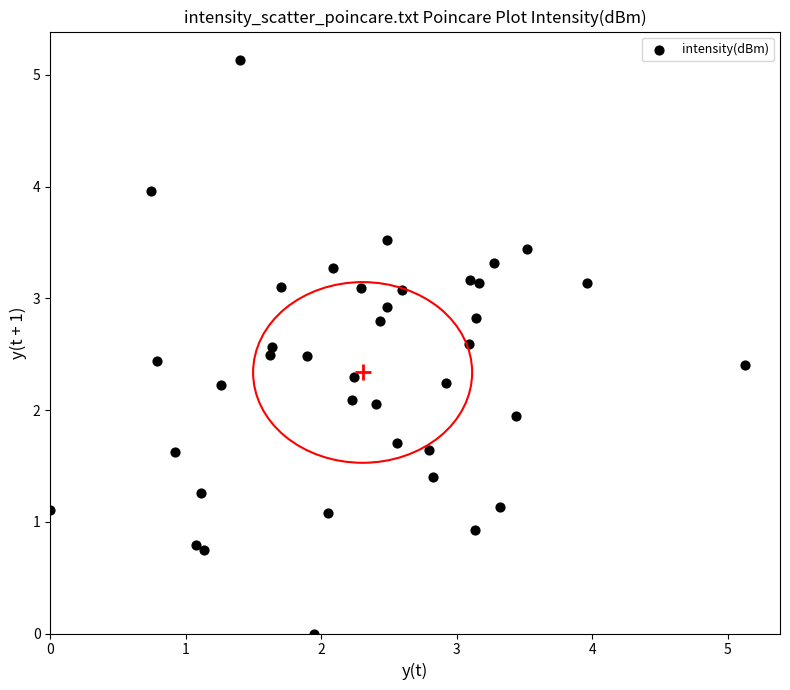

What is the range of Y values (max minus min)?

5.1